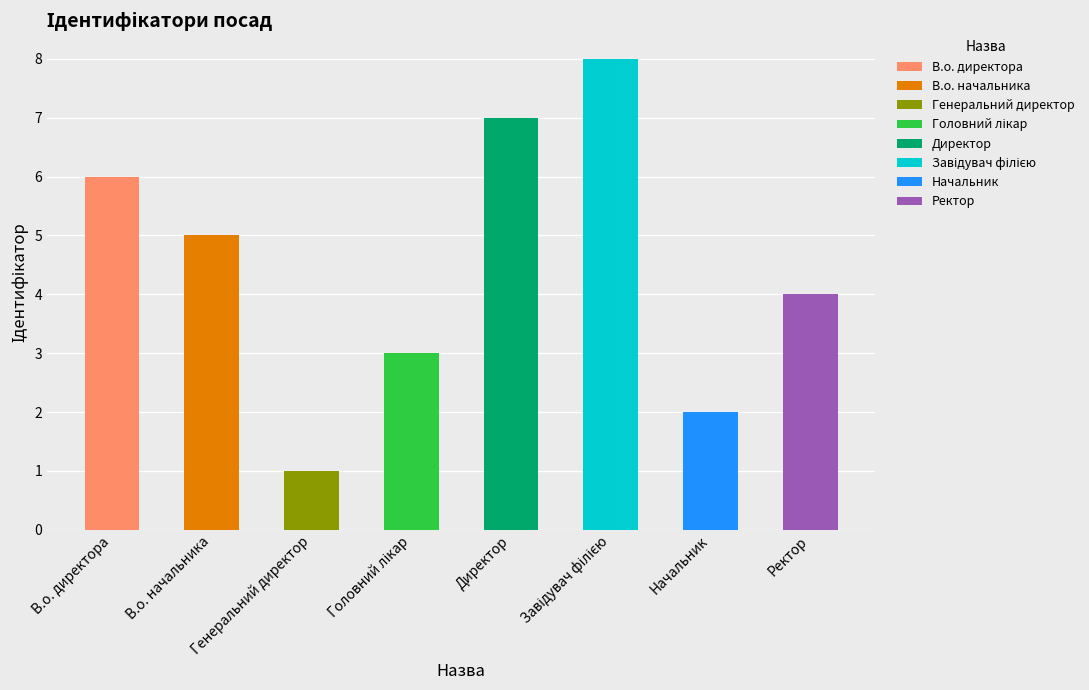

What is the smallest value displayed?

1